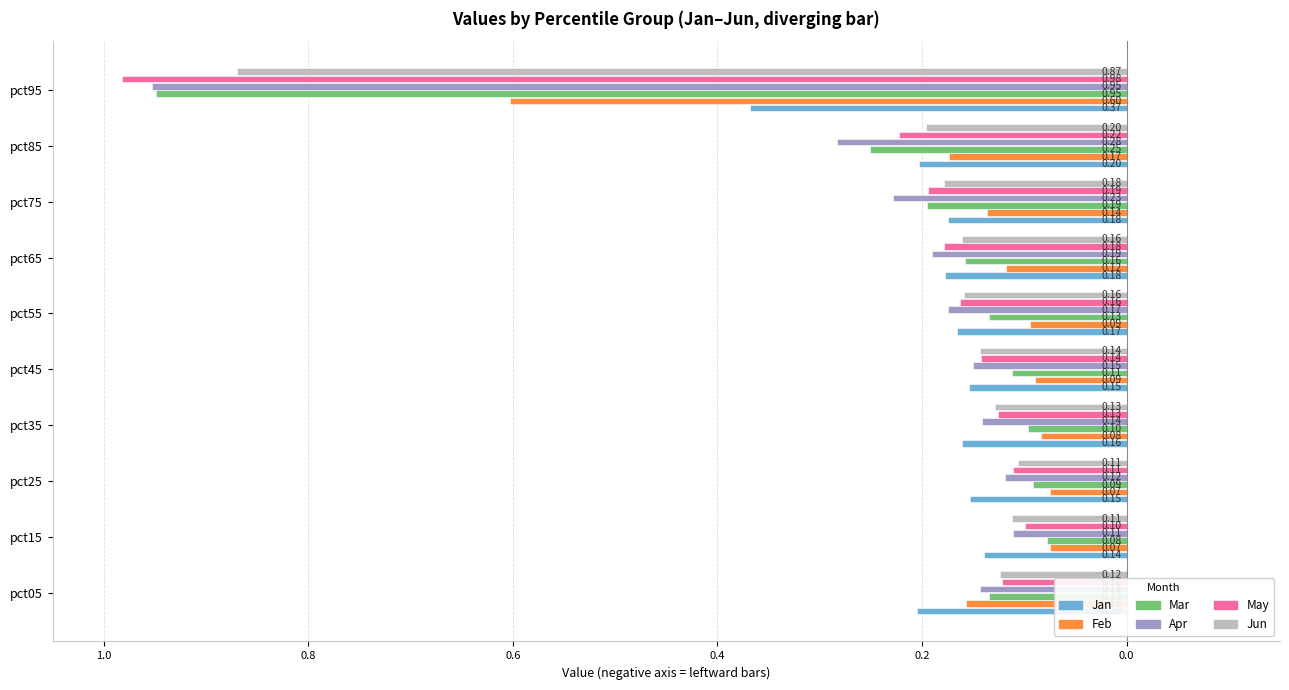

What are all the series names shown in the legend?

Jan, Feb, Mar, Apr, May, Jun